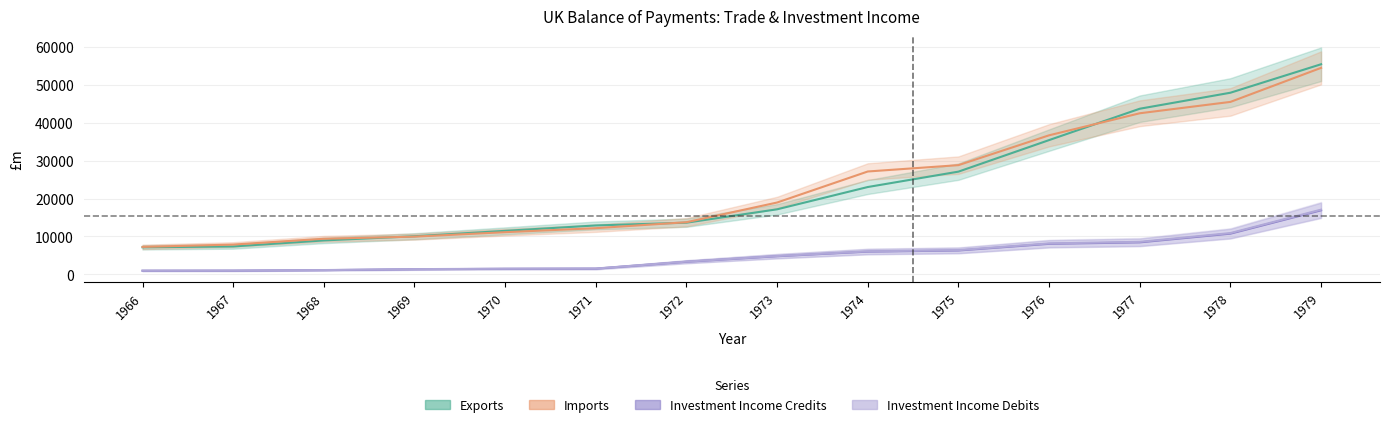

Does the chart display data point markers on the line(s)?

No